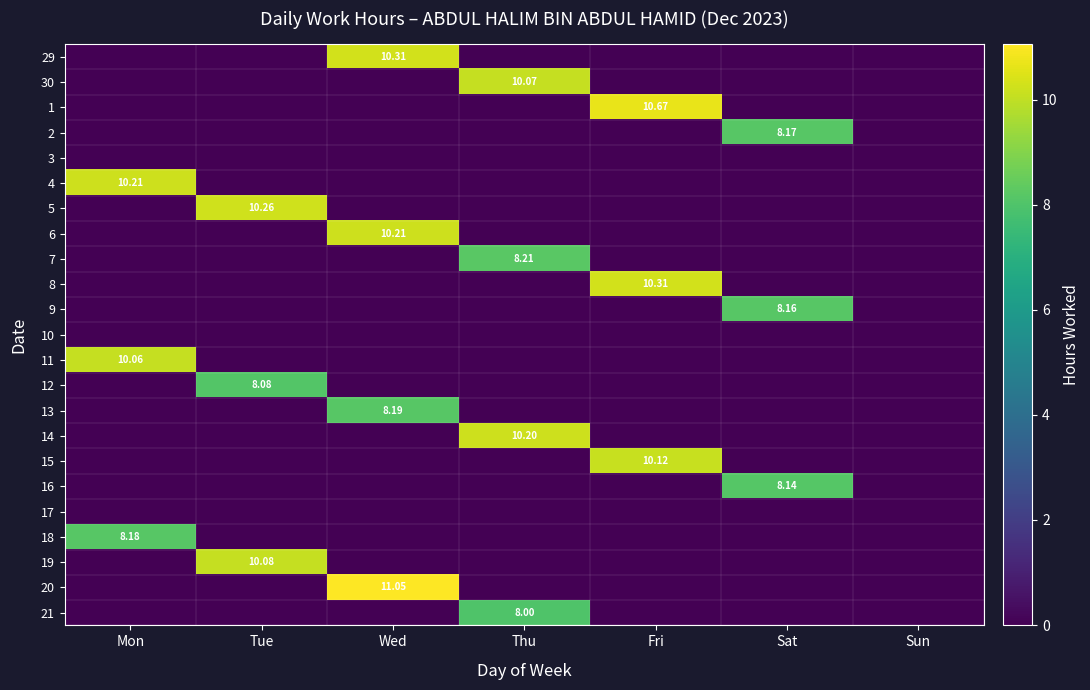

What is the spread (max minus min) of values at Sat?

8.2